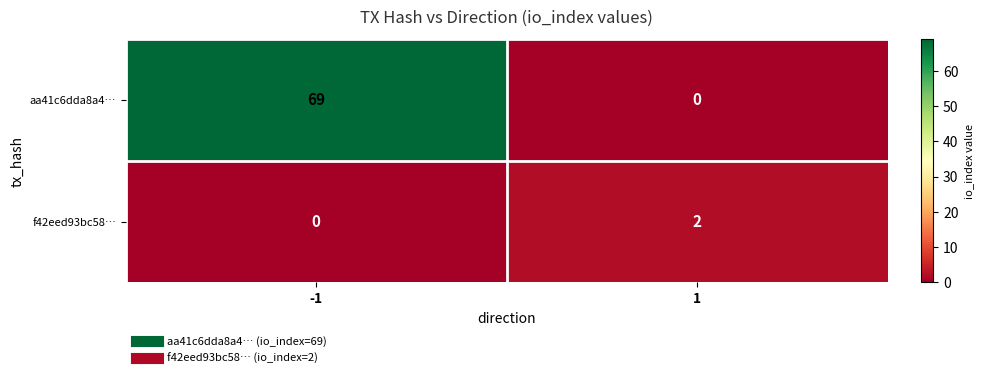

Reading left to right, list all the values displayed in this chart.

aa41c6dda8a4…: -1=69	1=0
f42eed93bc58…: -1=0	1=2